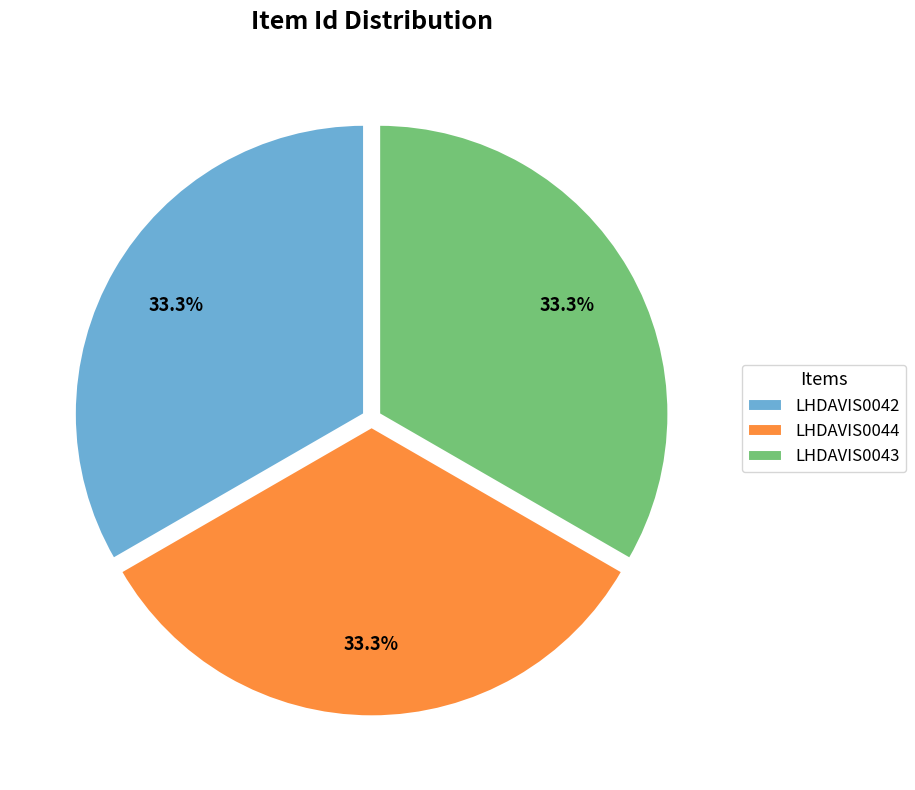

Does any single category account for the majority?

No